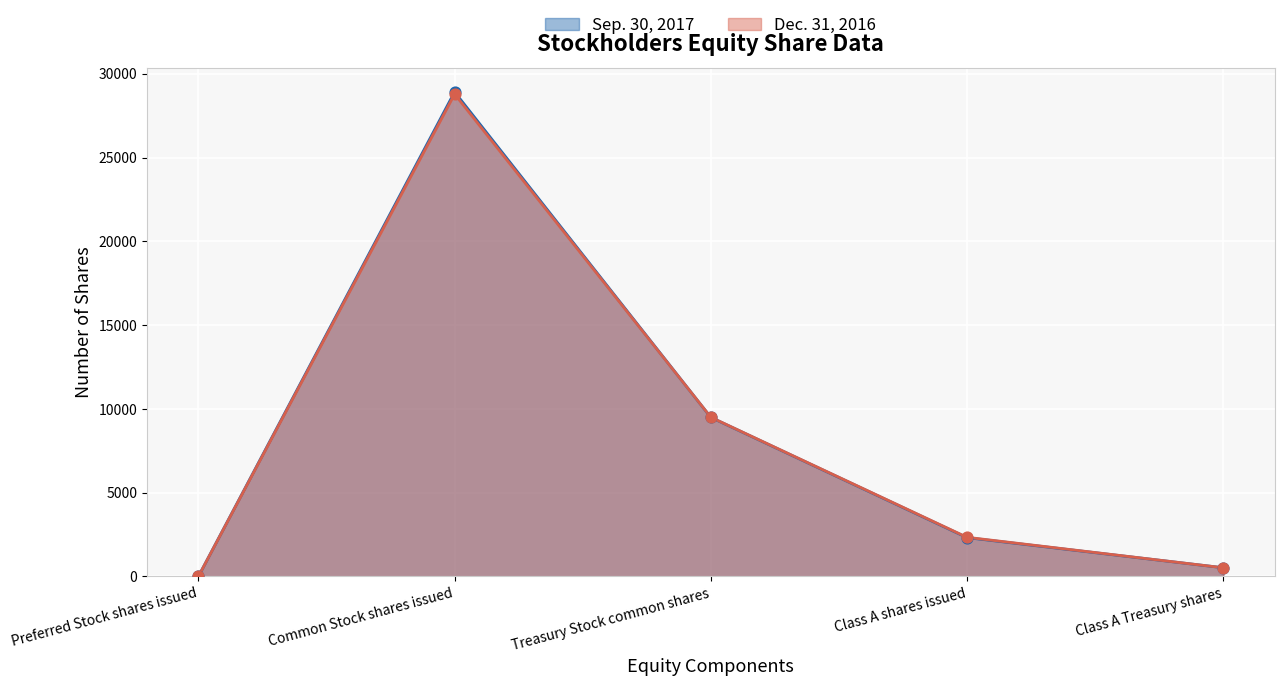

At which category is the sum across all series the highest?

Common Stock shares issued